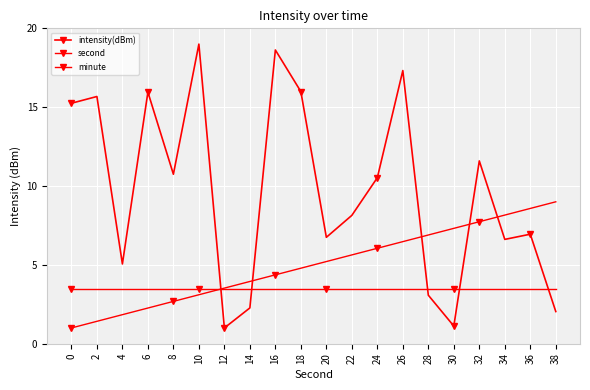

Between 12 and 14, which series saw the biggest shift?

intensity(dBm)